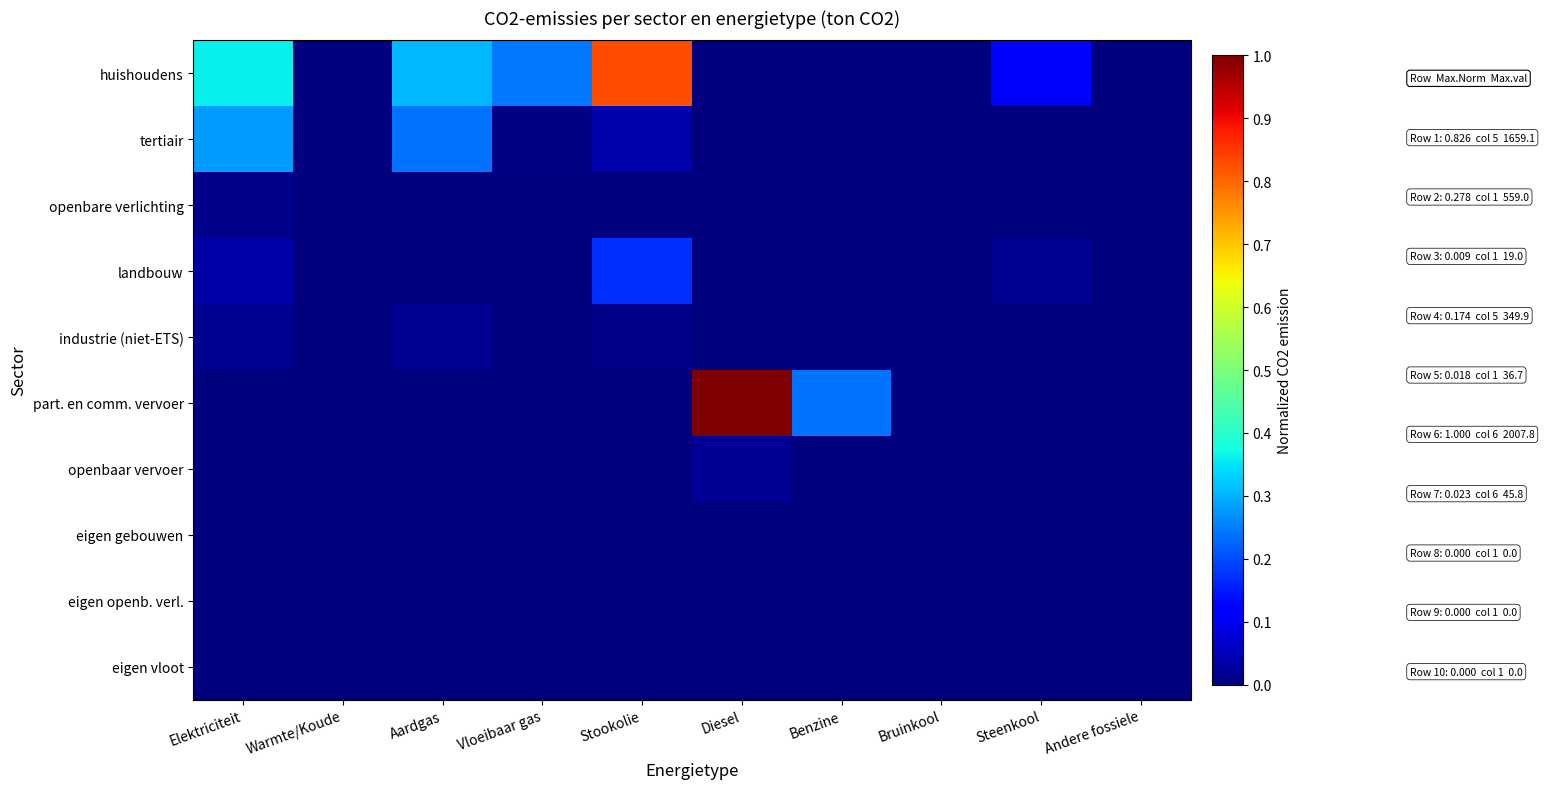

Reading left to right, extract all data points from this chart.

huishoudens: Elektriciteit=0.4	Warmte/Koude=0.0	Aardgas=0.3	Vloeibaar gas=0.2	Stookolie=0.8	Diesel=0.0	Benzine=0.0	Bruinkool=0.0	Steenkool=0.1	Andere fossiele=0.0
tertiair: Elektriciteit=0.3	Warmte/Koude=0.0	Aardgas=0.2	Vloeibaar gas=0.0	Stookolie=0.0	Diesel=0.0	Benzine=0.0	Bruinkool=0.0	Steenkool=0.0	Andere fossiele=0.0
openbare verlichting: Elektriciteit=0.0	Warmte/Koude=0.0	Aardgas=0.0	Vloeibaar gas=0.0	Stookolie=0.0	Diesel=0.0	Benzine=0.0	Bruinkool=0.0	Steenkool=0.0	Andere fossiele=0.0
landbouw: Elektriciteit=0.0	Warmte/Koude=0.0	Aardgas=0.0	Vloeibaar gas=0.0	Stookolie=0.2	Diesel=0.0	Benzine=0.0	Bruinkool=0.0	Steenkool=0.0	Andere fossiele=0.0
industrie (niet-ETS): Elektriciteit=0.0	Warmte/Koude=0.0	Aardgas=0.0	Vloeibaar gas=0.0	Stookolie=0.0	Diesel=0.0	Benzine=0.0	Bruinkool=0.0	Steenkool=0.0	Andere fossiele=0.0
part. en comm. vervoer: Elektriciteit=0.0	Warmte/Koude=0.0	Aardgas=0.0	Vloeibaar gas=0.0	Stookolie=0.0	Diesel=1.0	Benzine=0.2	Bruinkool=0.0	Steenkool=0.0	Andere fossiele=0.0
openbaar vervoer: Elektriciteit=0.0	Warmte/Koude=0.0	Aardgas=0.0	Vloeibaar gas=0.0	Stookolie=0.0	Diesel=0.0	Benzine=0.0	Bruinkool=0.0	Steenkool=0.0	Andere fossiele=0.0
eigen gebouwen: Elektriciteit=0.0	Warmte/Koude=0.0	Aardgas=0.0	Vloeibaar gas=0.0	Stookolie=0.0	Diesel=0.0	Benzine=0.0	Bruinkool=0.0	Steenkool=0.0	Andere fossiele=0.0
eigen openb. verl.: Elektriciteit=0.0	Warmte/Koude=0.0	Aardgas=0.0	Vloeibaar gas=0.0	Stookolie=0.0	Diesel=0.0	Benzine=0.0	Bruinkool=0.0	Steenkool=0.0	Andere fossiele=0.0
eigen vloot: Elektriciteit=0.0	Warmte/Koude=0.0	Aardgas=0.0	Vloeibaar gas=0.0	Stookolie=0.0	Diesel=0.0	Benzine=0.0	Bruinkool=0.0	Steenkool=0.0	Andere fossiele=0.0